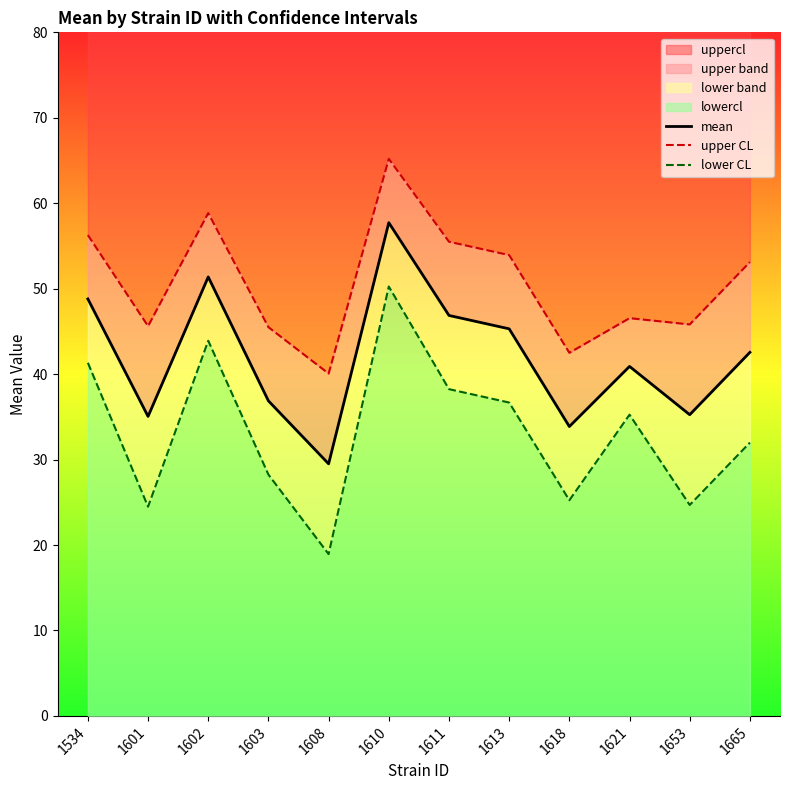

How many lines are shown in the chart?

3